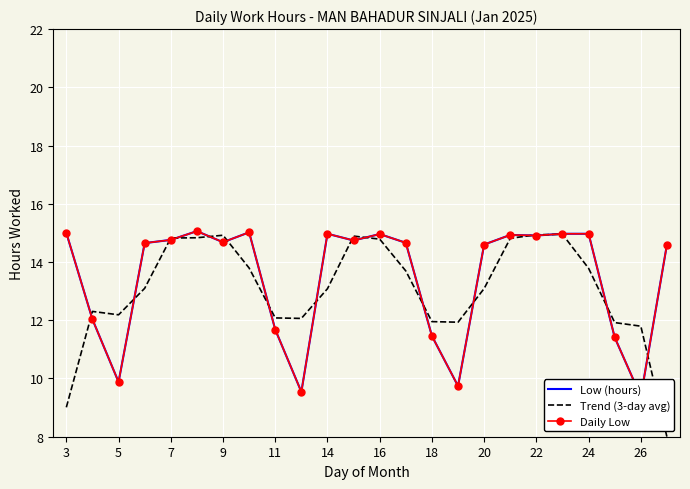

At 21, list the series in order from smallest to largest.

Low (hours), Daily Low, Trend (3-day avg)